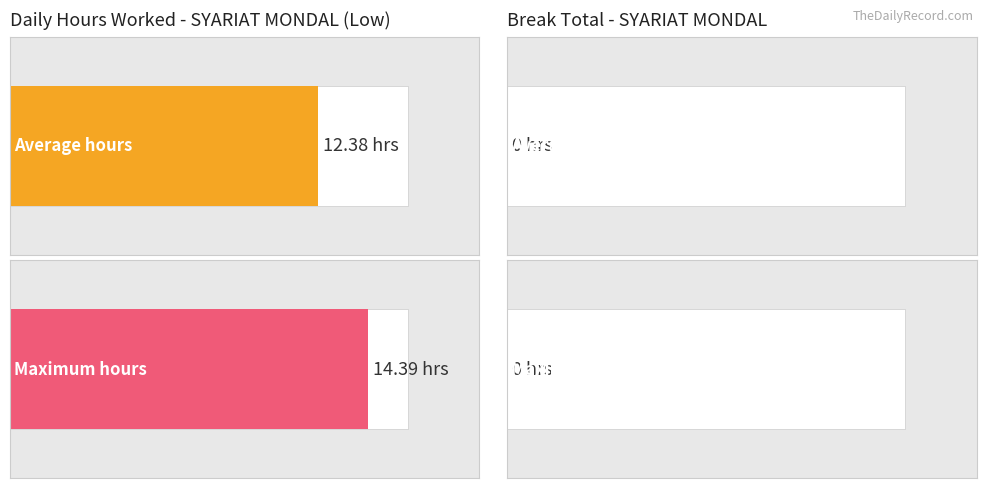

What is the highest value of the Low (hours worked) series?

14.4